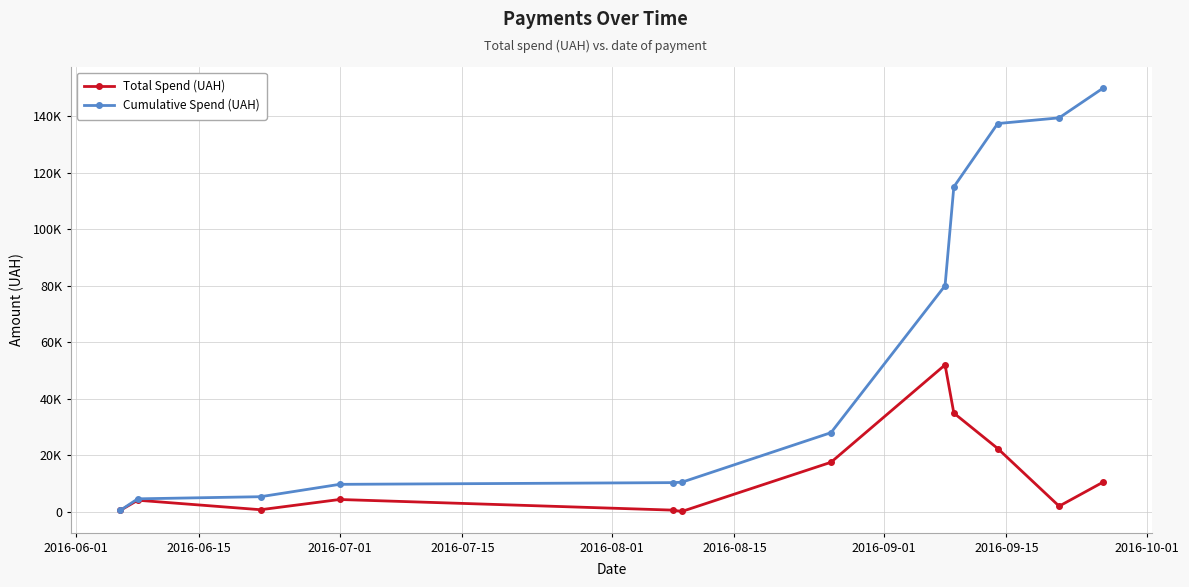

Does the chart have visible grid lines?

Yes